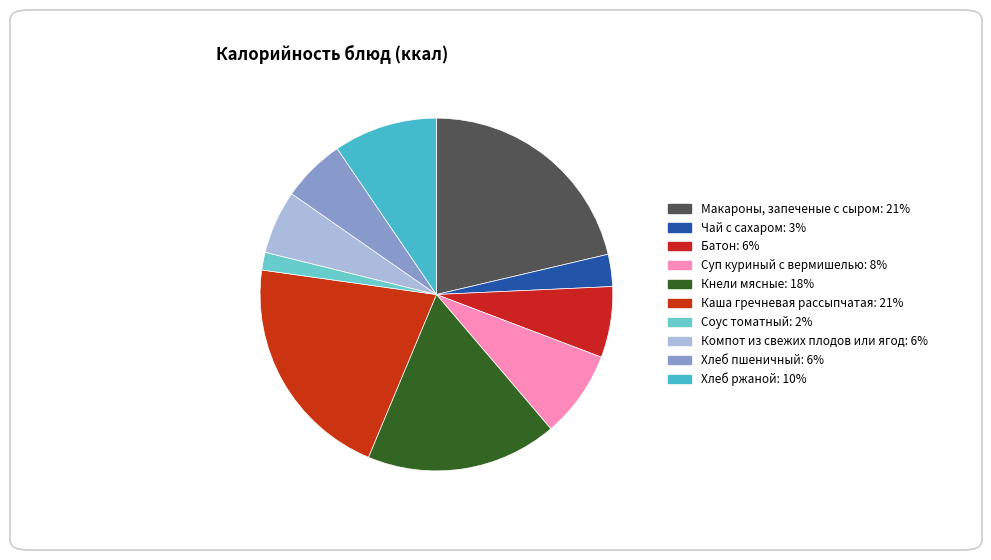

Rank the categories by value from highest to lowest.

Макароны, запеченые с сыром, Каша гречневая рассыпчатая, Кнели мясные, Хлеб ржаной, Суп куриный с вермишелью, Батон, Компот из свежих плодов или ягод, Хлеб пшеничный, Чай с сахаром, Соус томатный